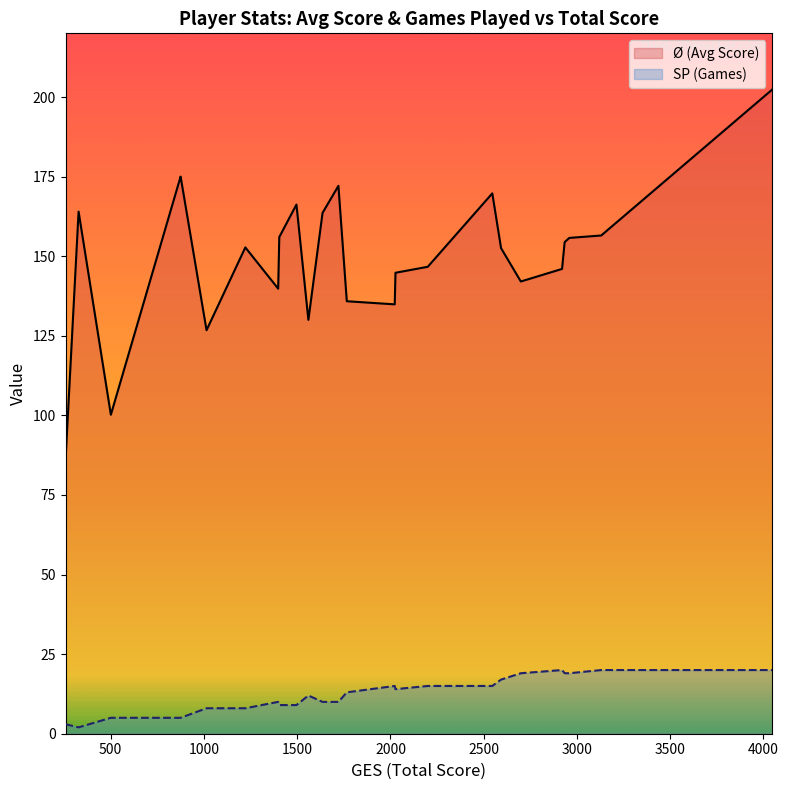

What is the difference between the maximum and minimum values in the SP (Games) series?

18.0